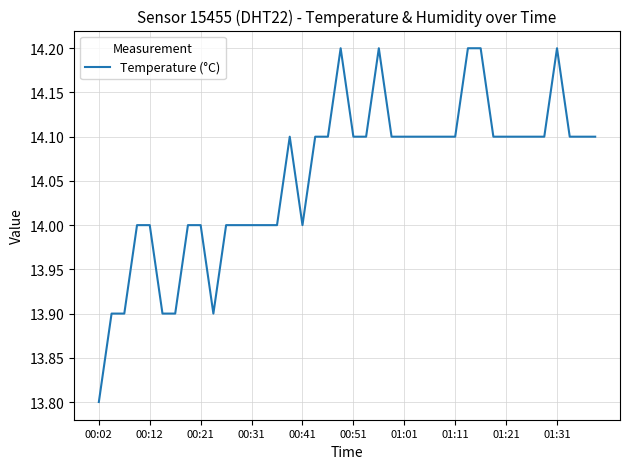

What is the smallest value displayed?

13.8